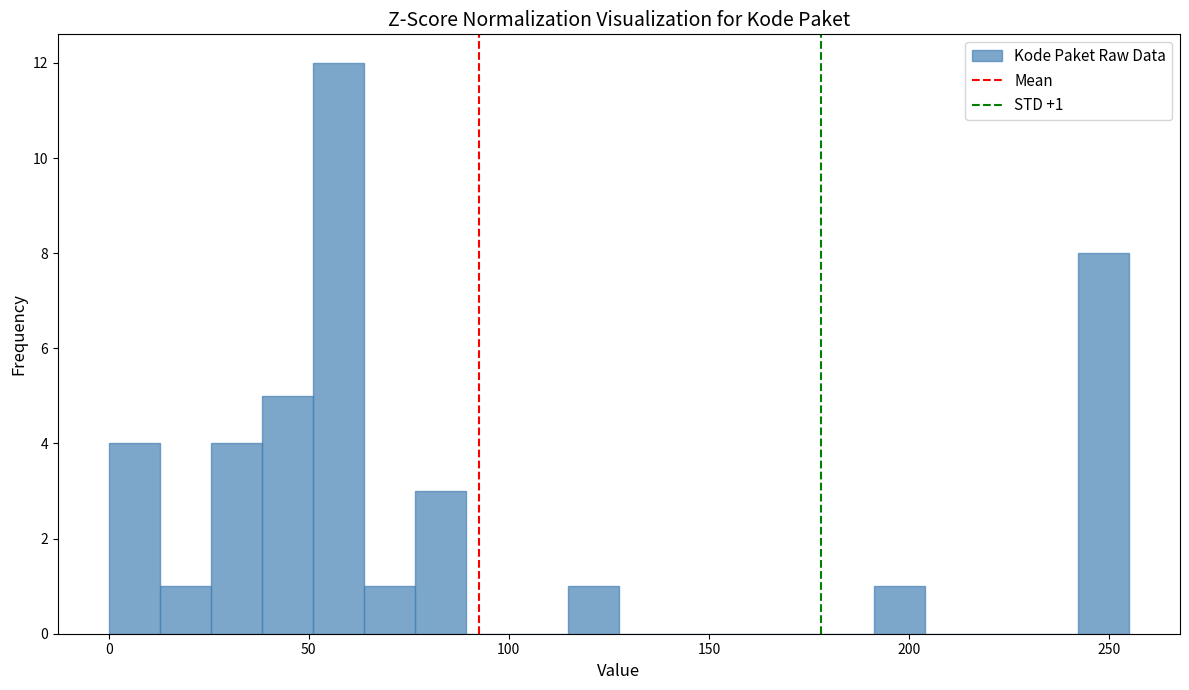

Around what value on the x-axis is the tallest bar? Give the approximate position of its centre, as read against the axis.

55